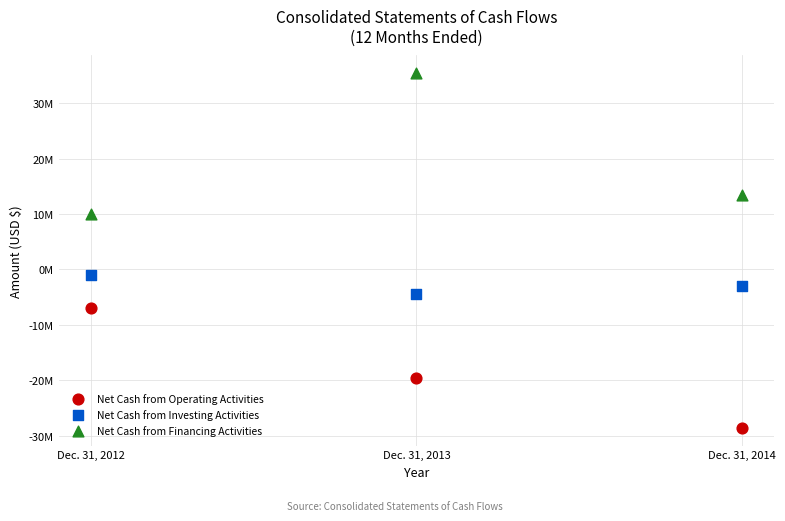

Which series has the widest spread of Y values?

Net Cash from Financing Activities